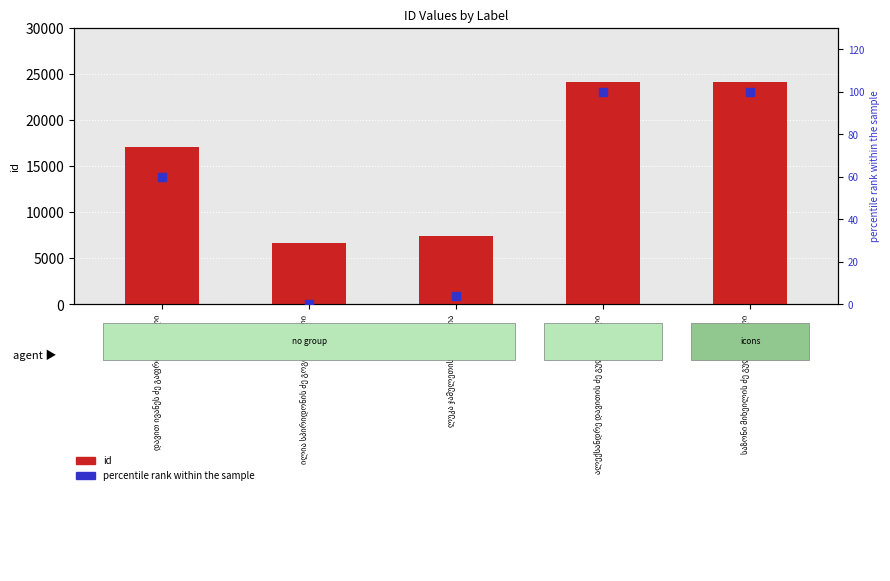

Which series contains the highest Y value?

id